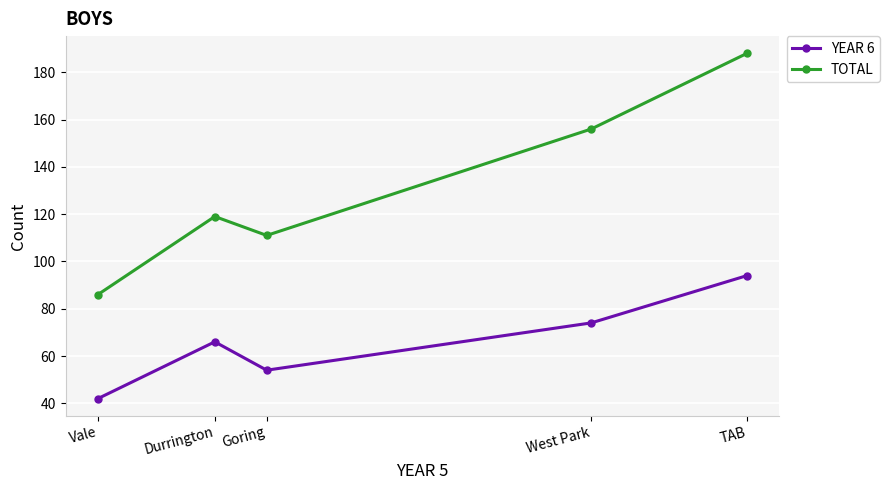

Where is YEAR 6 nearest to the value 68?

Durrington